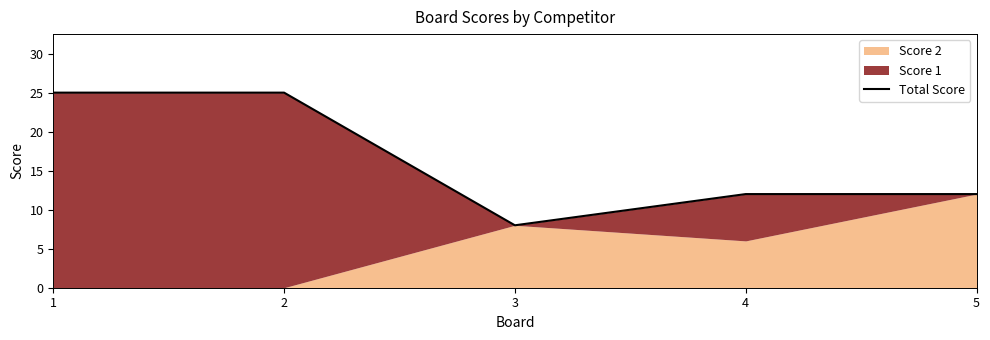

At which category does the chart reach its peak across all series?

1